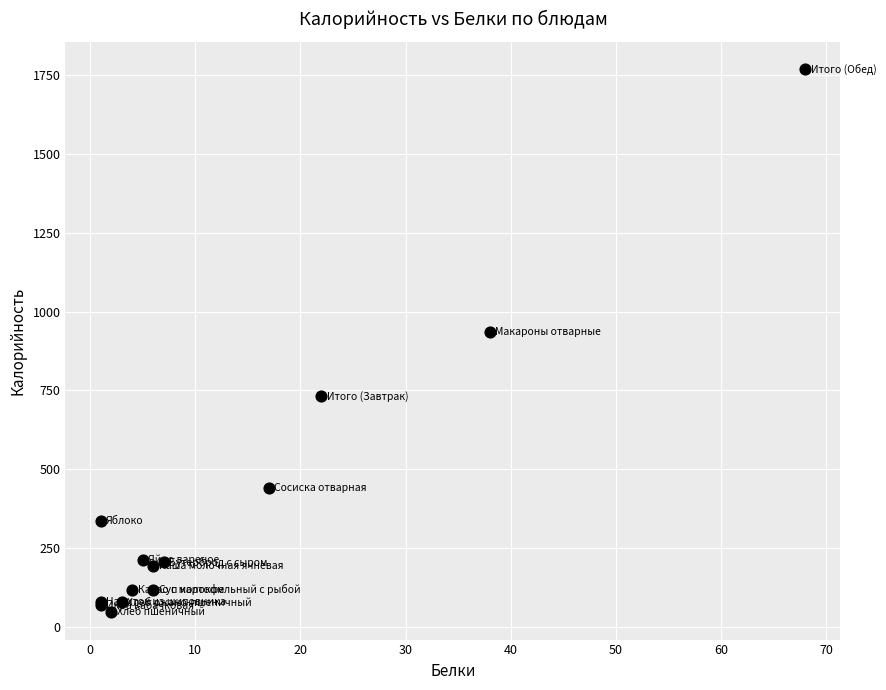

What Y value in the scatter plot is closest to 907?

934